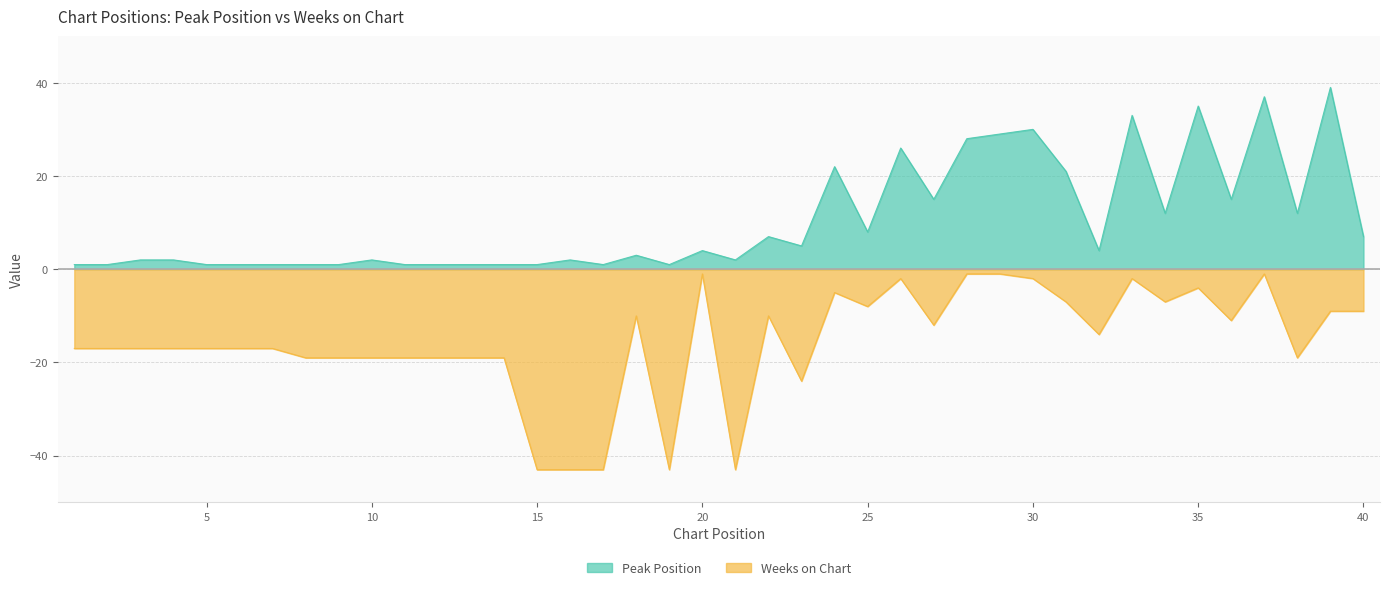

Which category has the lowest value in the Peak Position series?

1